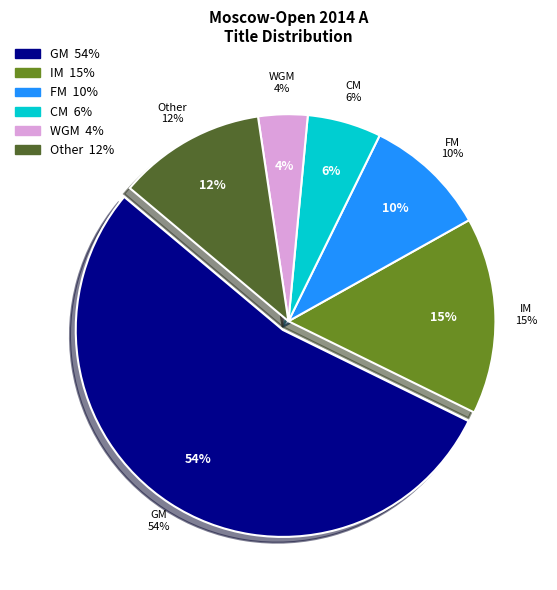

The WGM slice represents 1% of the pie. True or false?

False